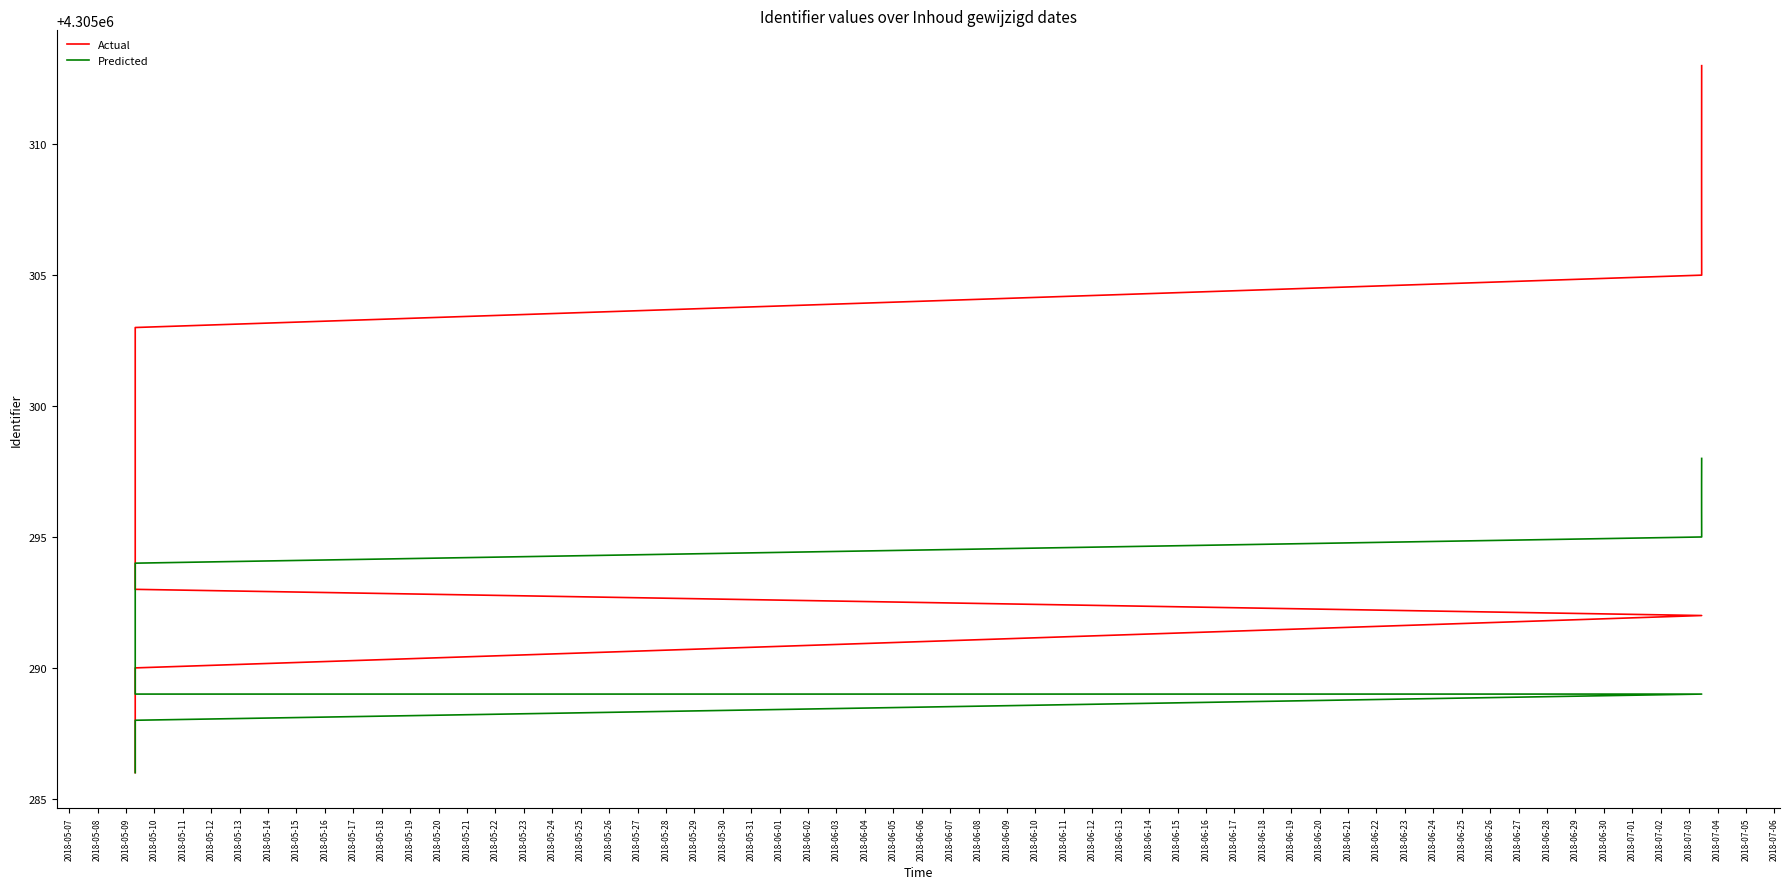

Rank the series by their maximum value, from highest to lowest.

Actual, Predicted